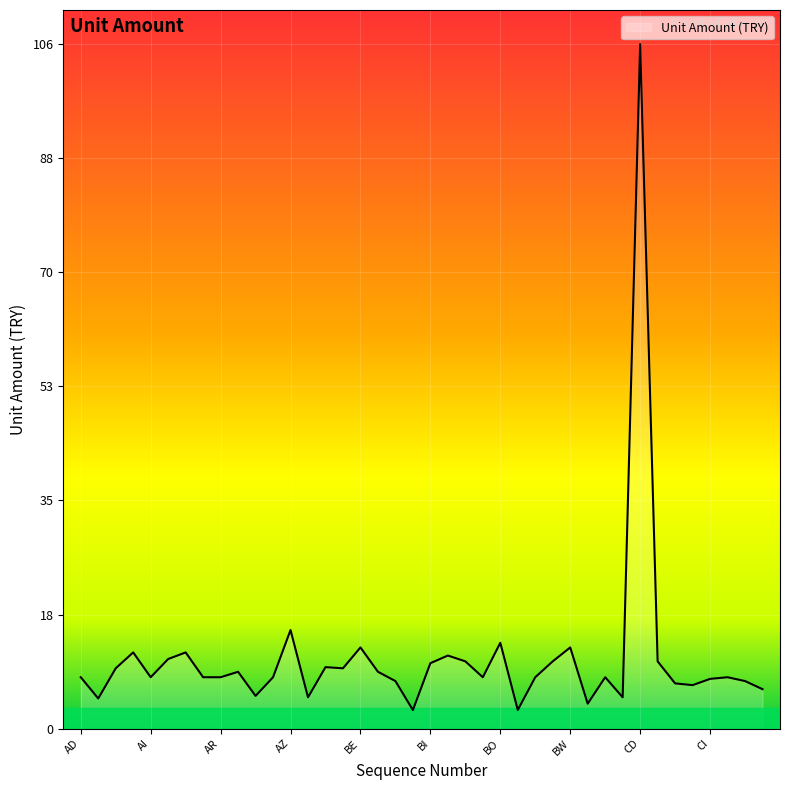

What is the greatest value displayed?

105.5